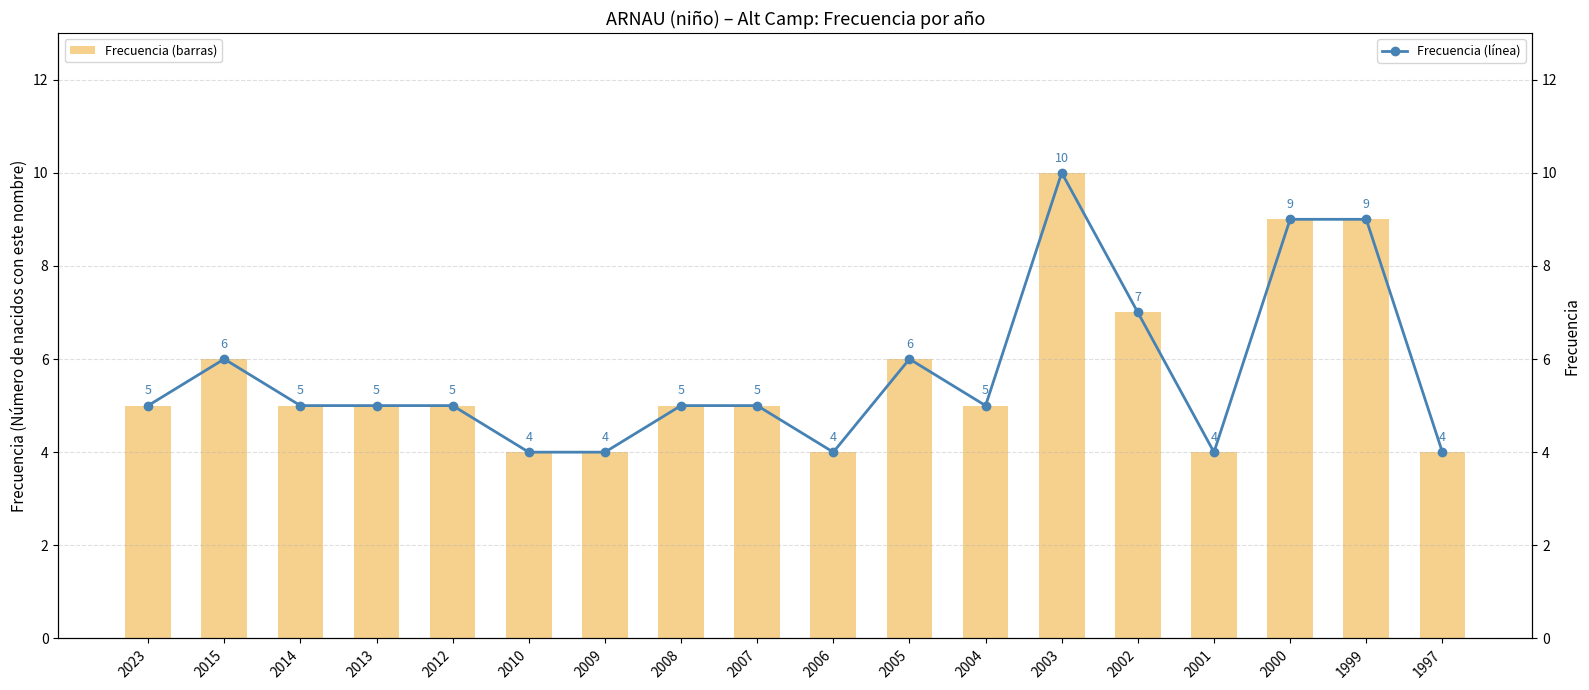

Is the value of Frecuencia (línea) at 2006 greater than the value of Frecuencia at 2008?

No